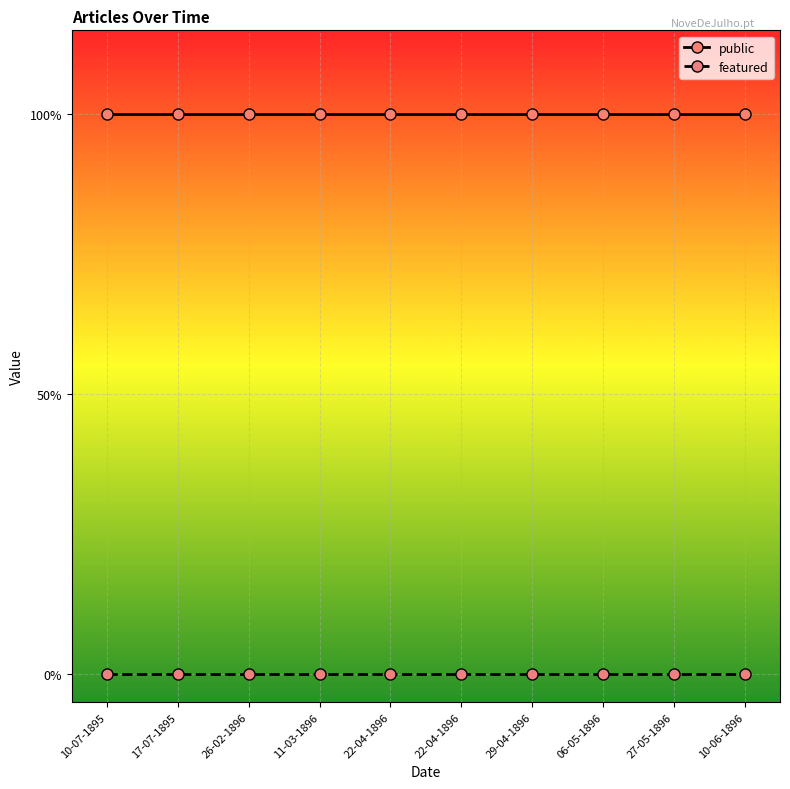

What are all the series names shown in the legend?

public, featured